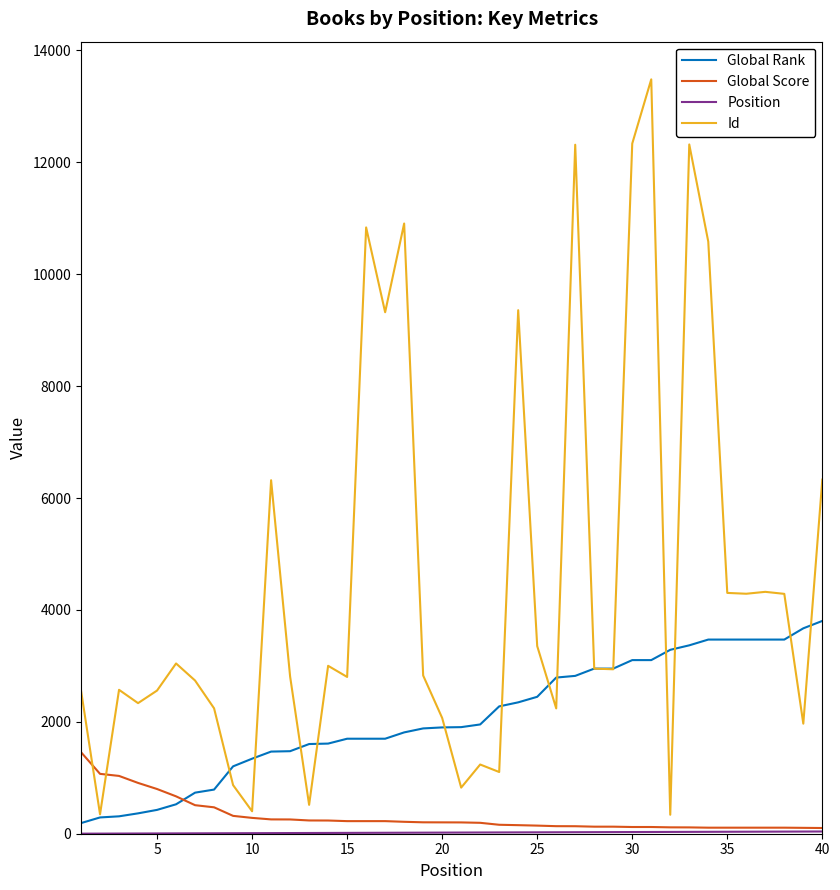

Which series has the widest spread of values?

Id